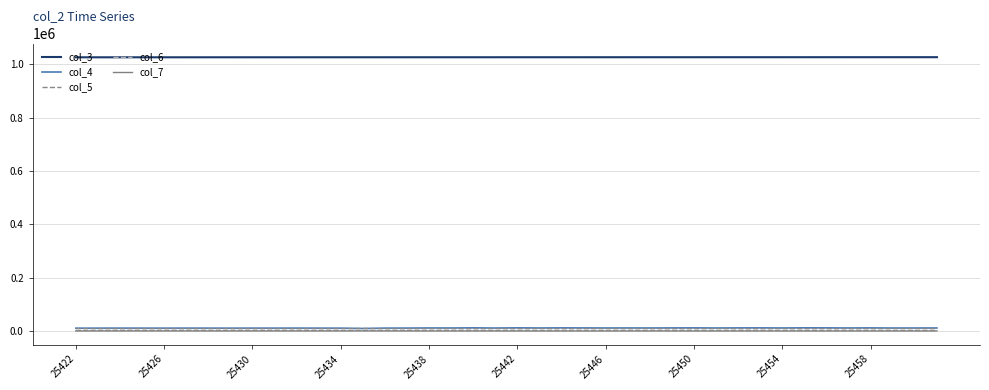

True or false: col_3 and col_4 cross at least once.

False